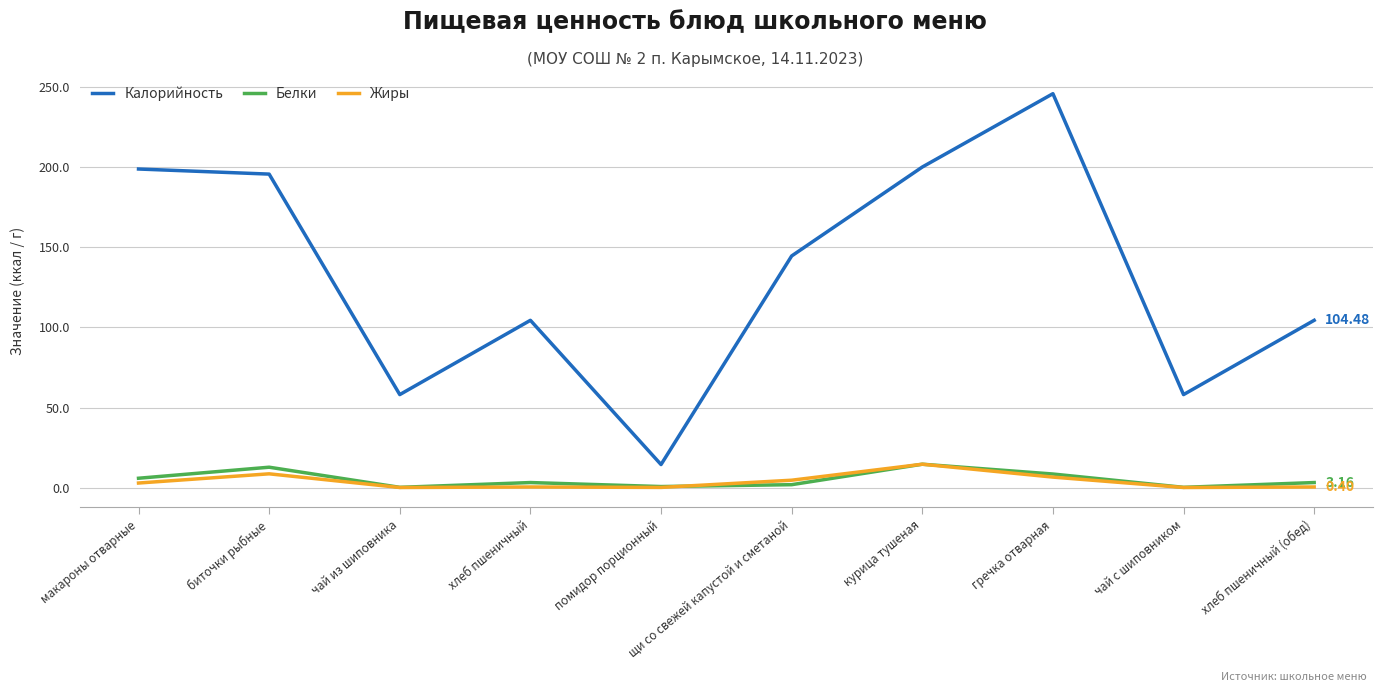

True or false: Жиры and Калорийность intersect in this chart.

False